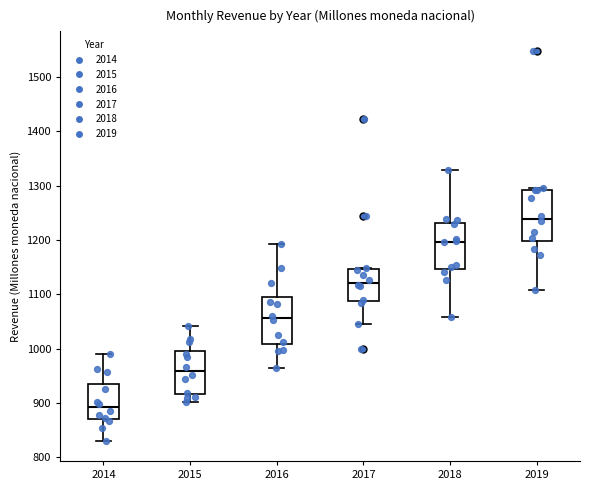

Where does the median line of the box at x = 2015 sit on the y-axis? The values are not printed on the chart, so give them approximately, as read against the axis.

960